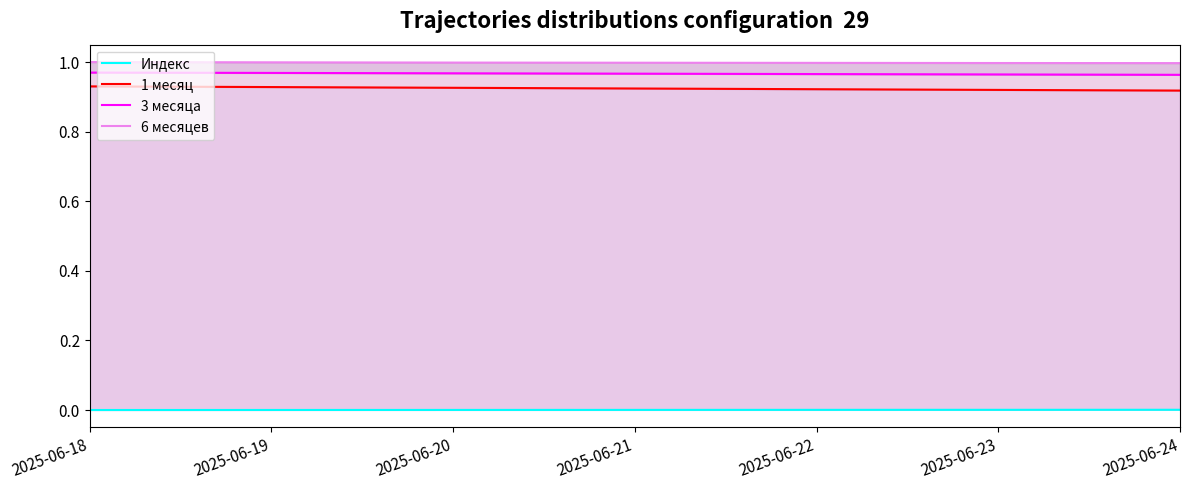

What is the maximum value for 6 месяцев?

1.0